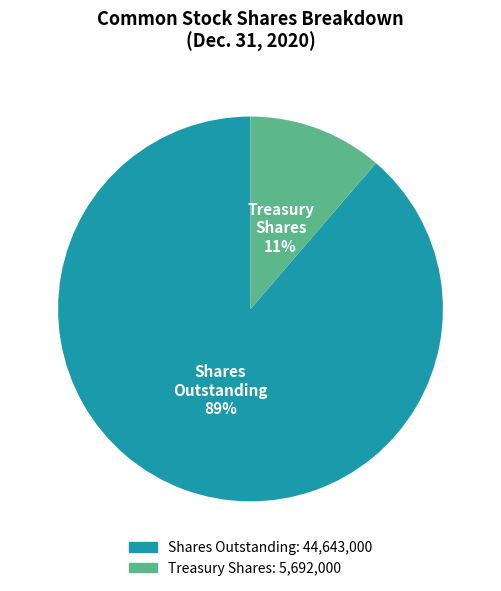

To the nearest percent, what is the average slice percentage?

50%